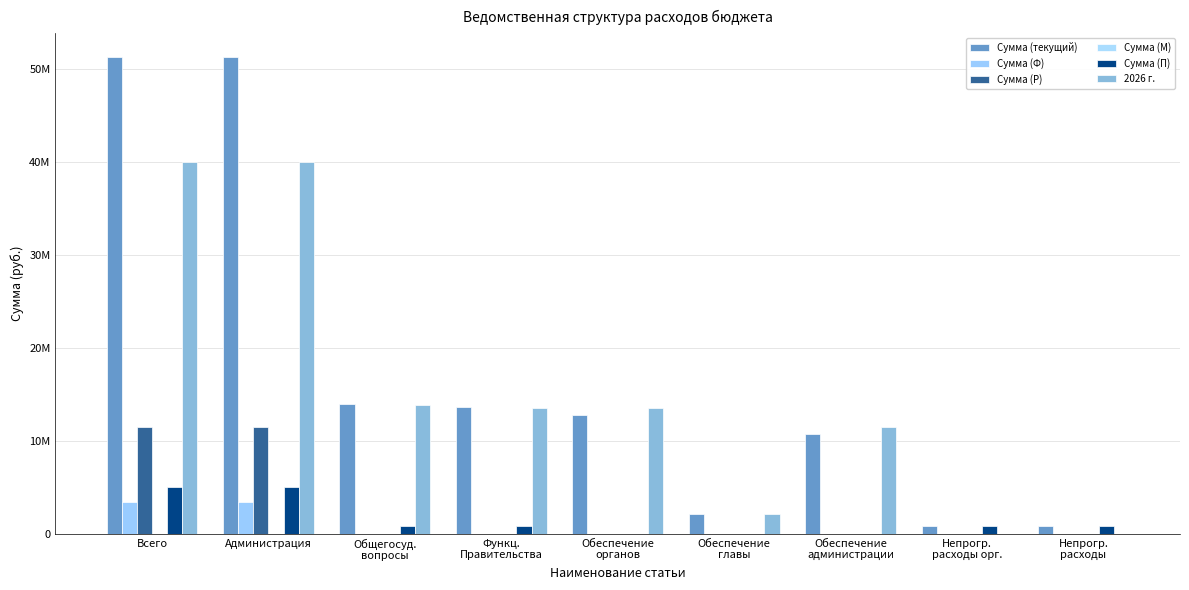

Are the bars grouped side by side (vs. stacked)?

Yes